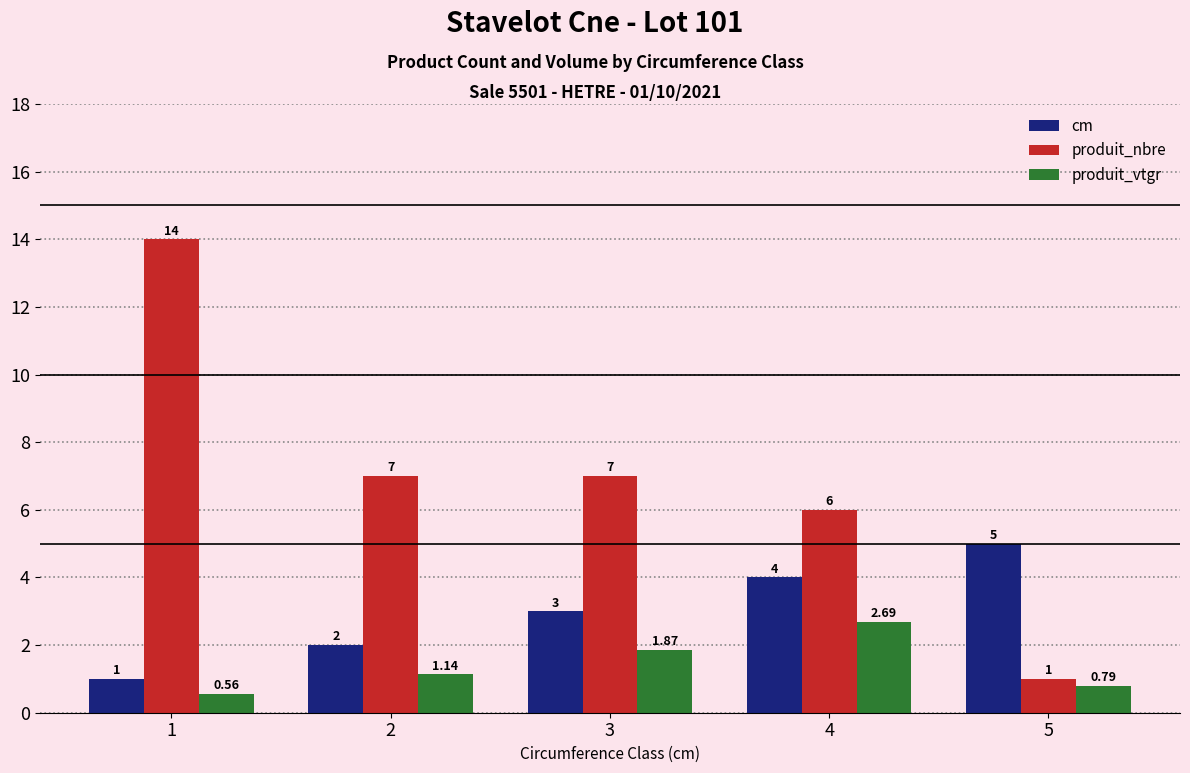

What is the greatest value displayed?

14.0